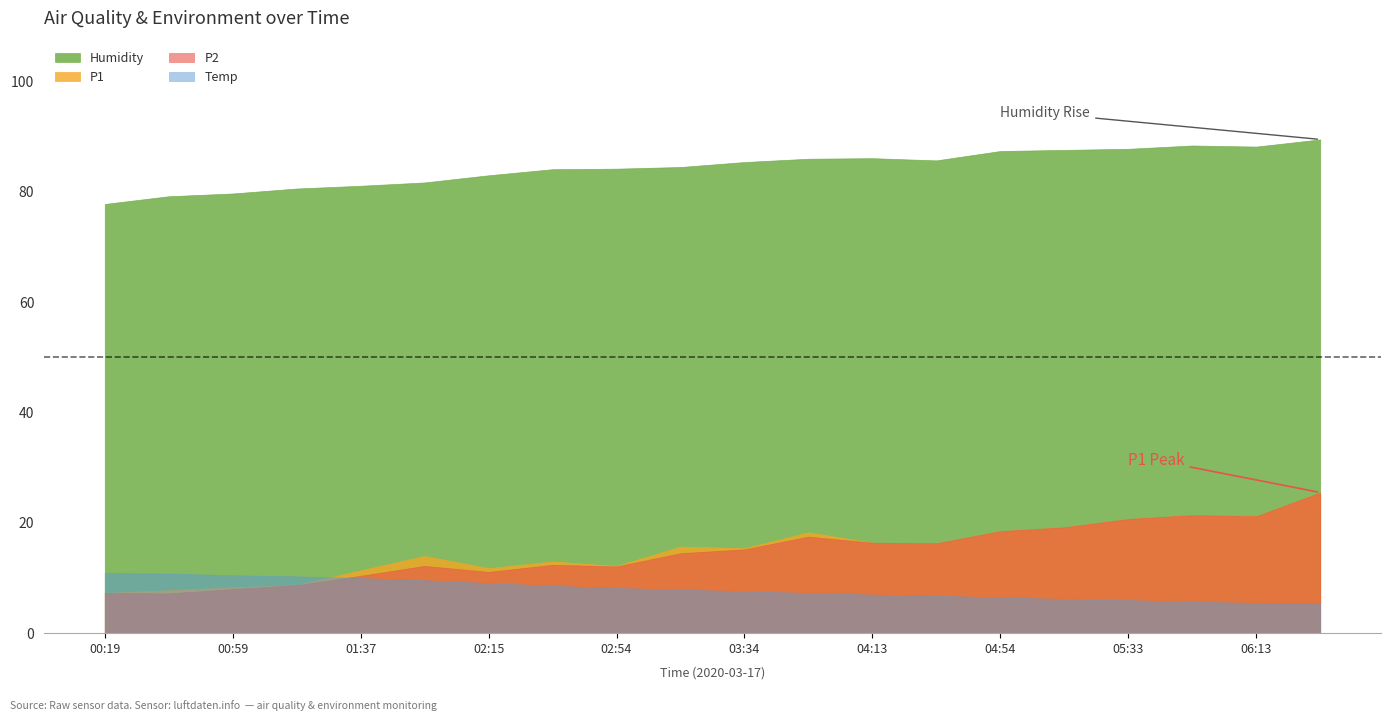

True or false: P2 and P1 intersect in this chart.

False